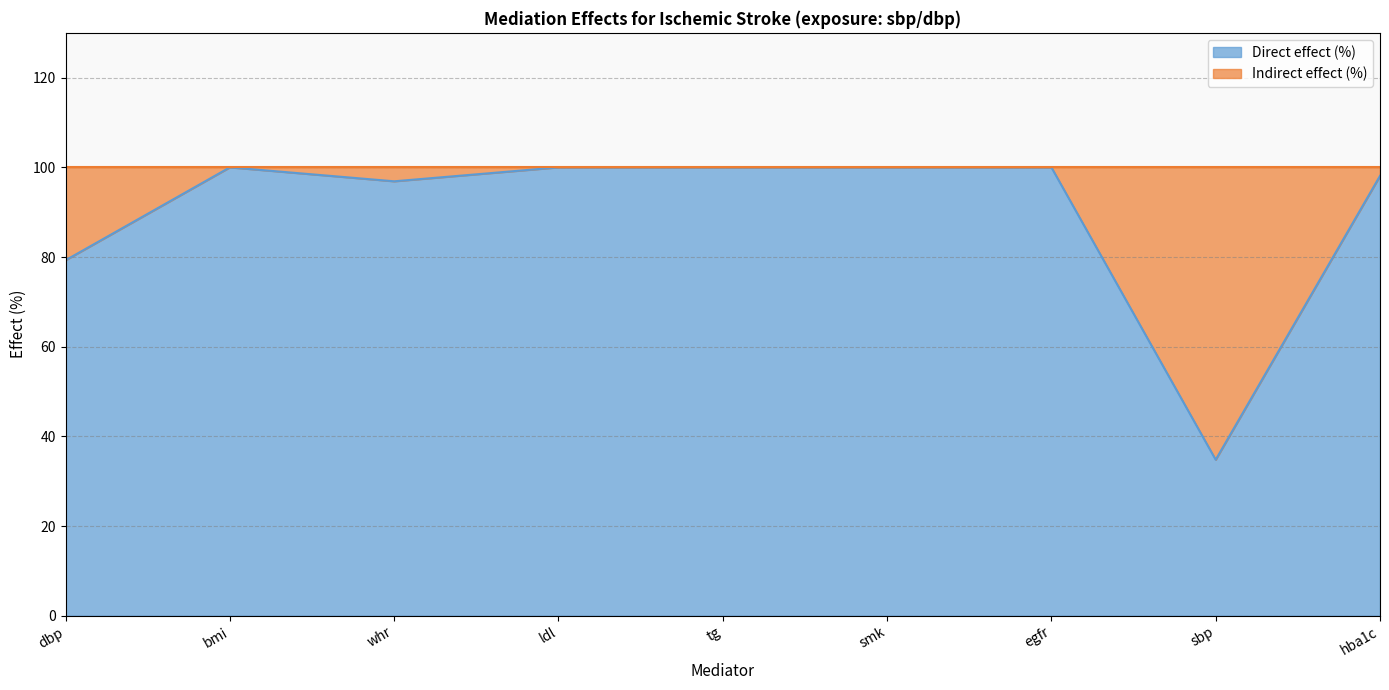

What is the maximum value shown in the chart?

100.0